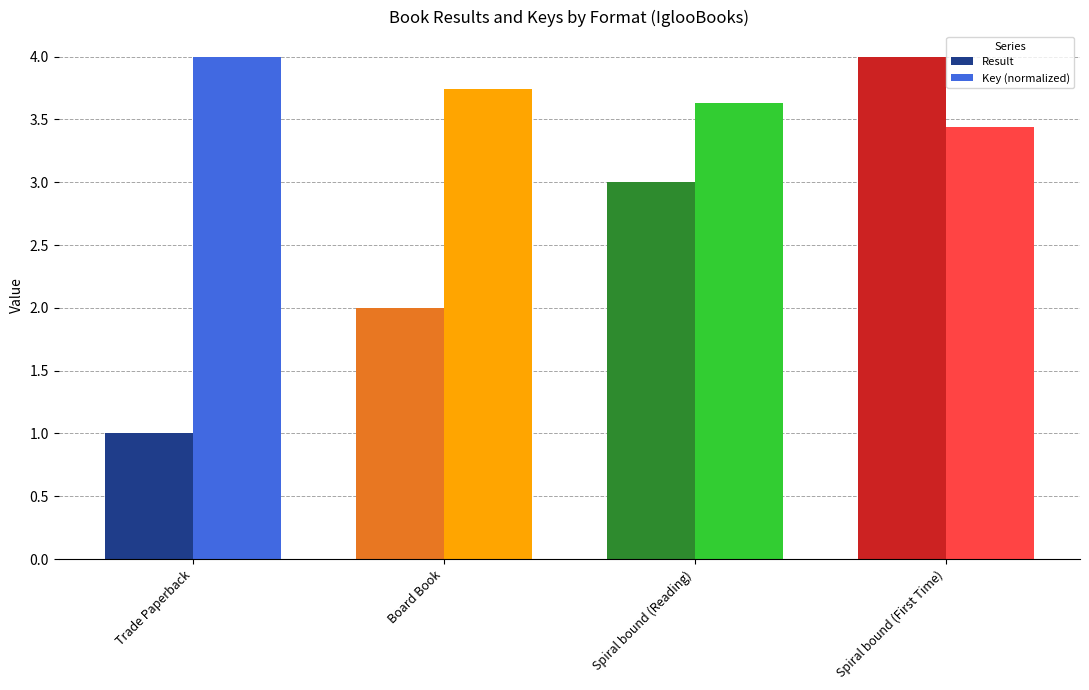

What is the value of the Key (normalized) bar at the 4th from the left?

3.4